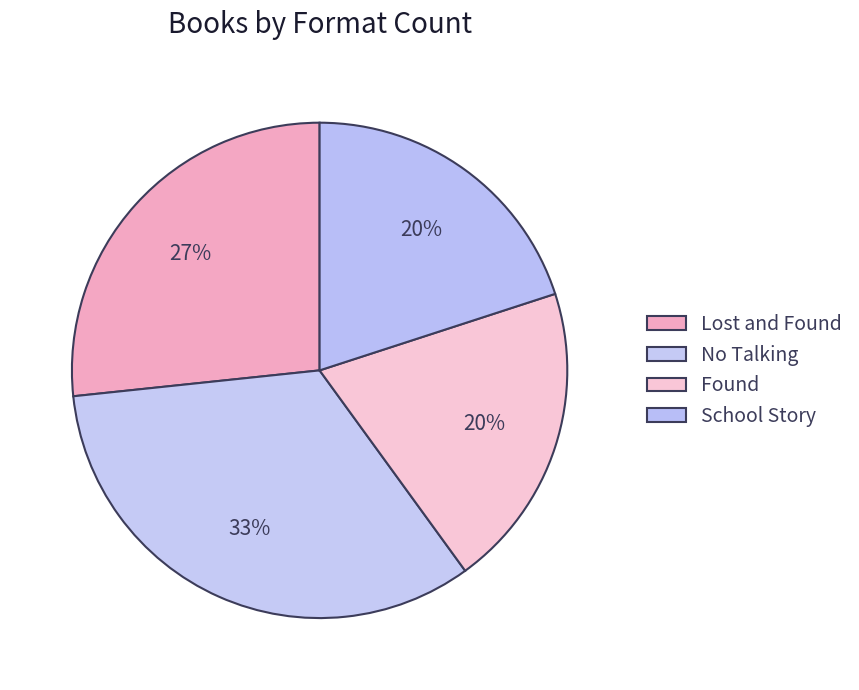

Is there any slice that represents more than half of the pie?

No